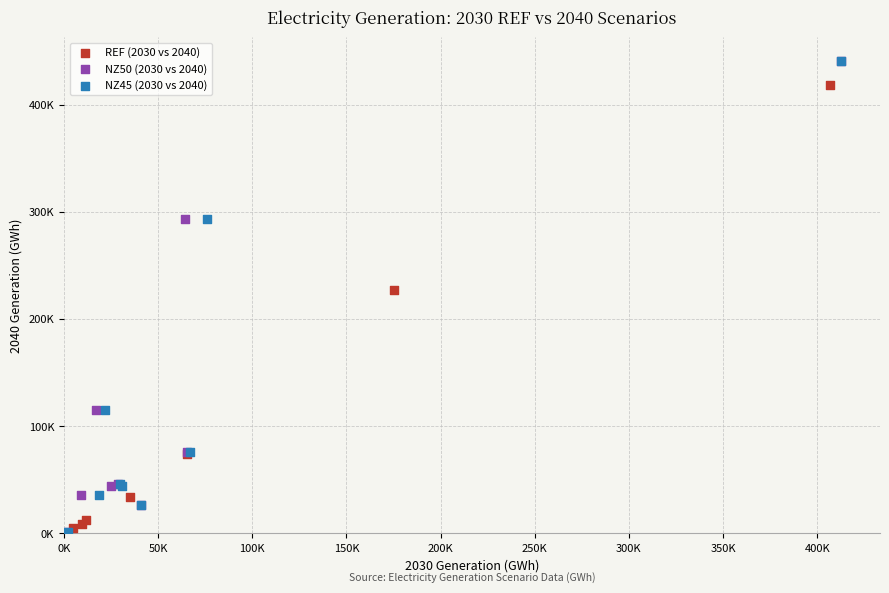

What are all the series names shown in the legend?

REF (2030 vs 2040), NZ50 (2030 vs 2040), NZ45 (2030 vs 2040)